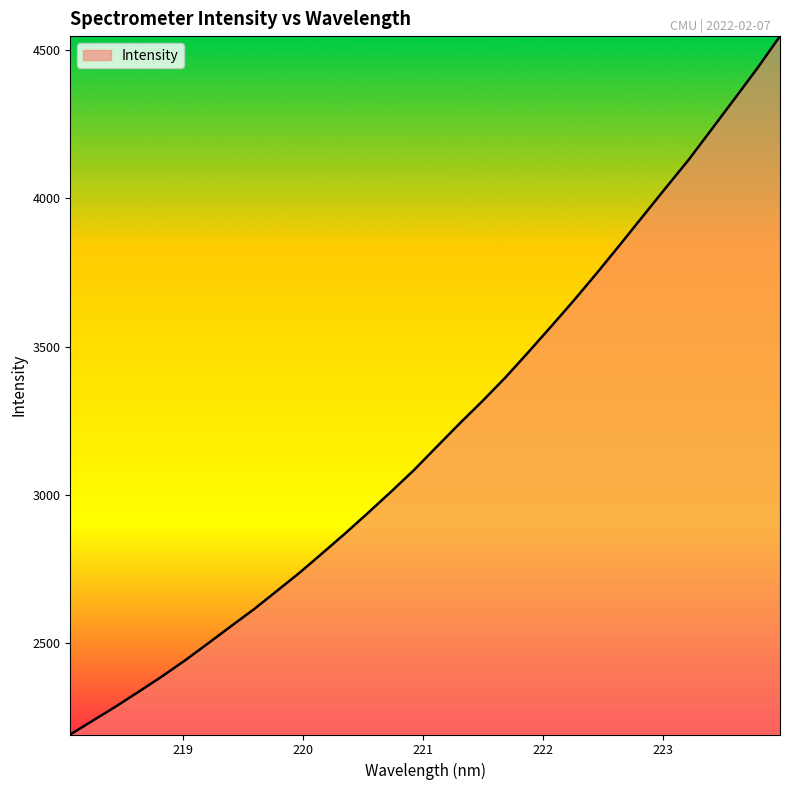

What is the difference between the maximum and minimum values?

2354.0